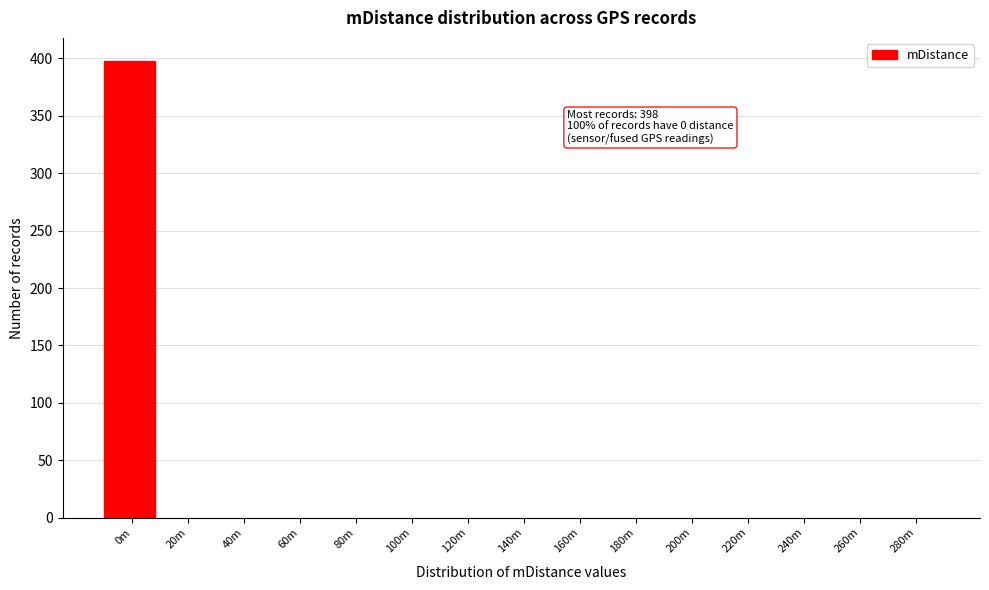

Reading left to right, transcribe all the data shown in this chart.

0m=398	20m=0	40m=0	60m=0	80m=0	100m=0	120m=0	140m=0	160m=0	180m=0	200m=0	220m=0	240m=0	260m=0	280m=0